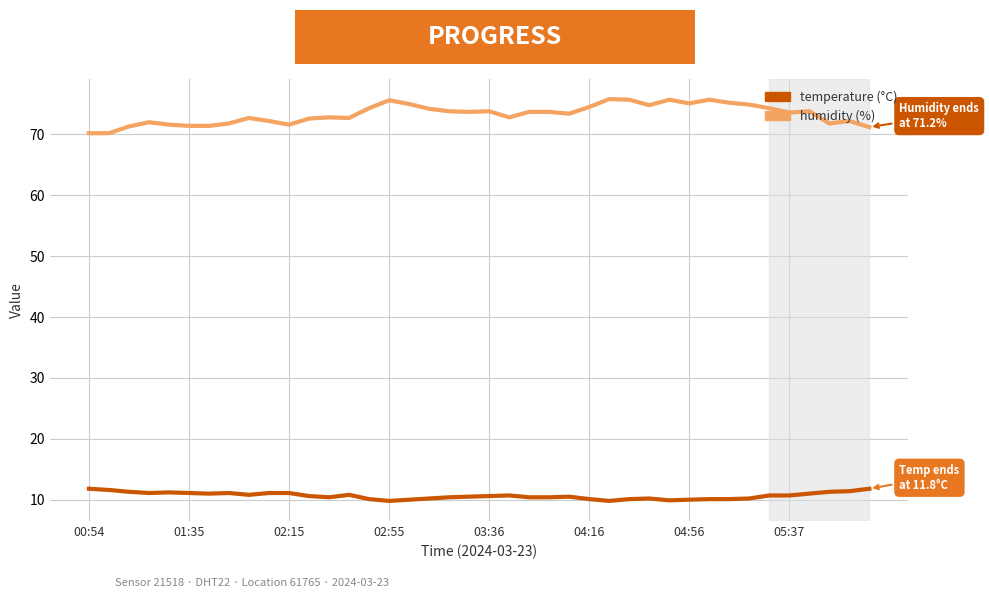

What is the smallest value displayed?

9.8